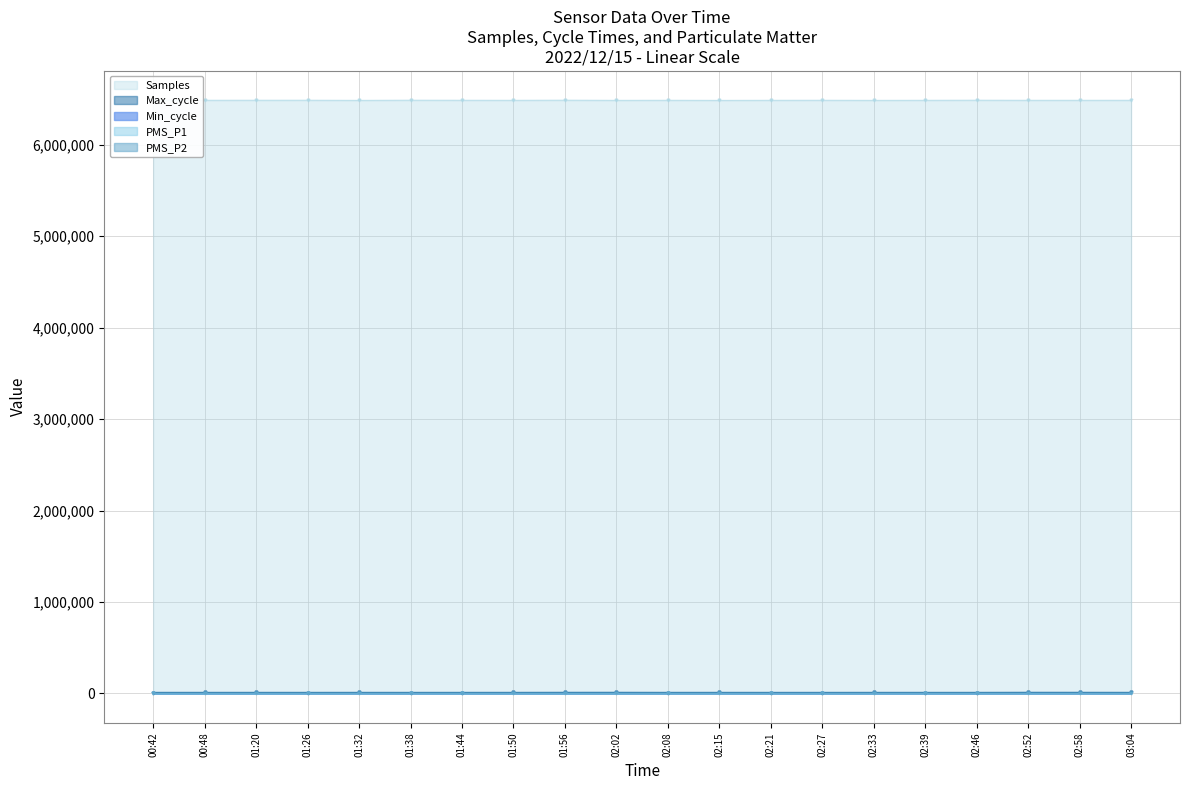

Where is the first local minimum for PMS_P1?

01:32